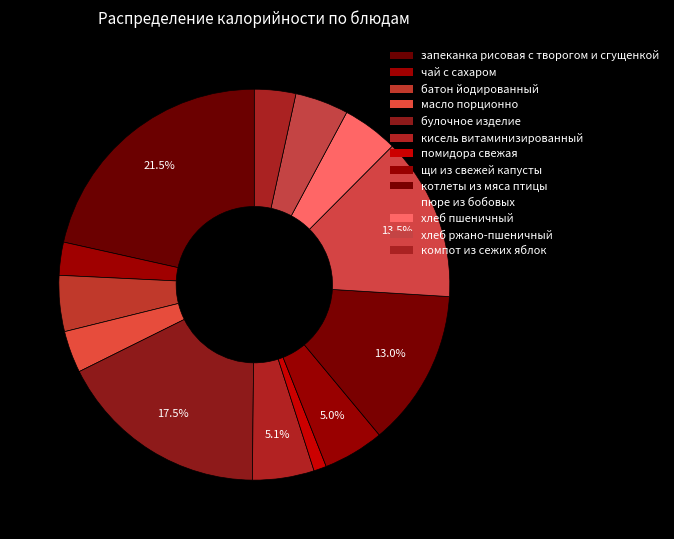

Is it true that хлеб ржано-пшеничный is 4% of the pie?

True